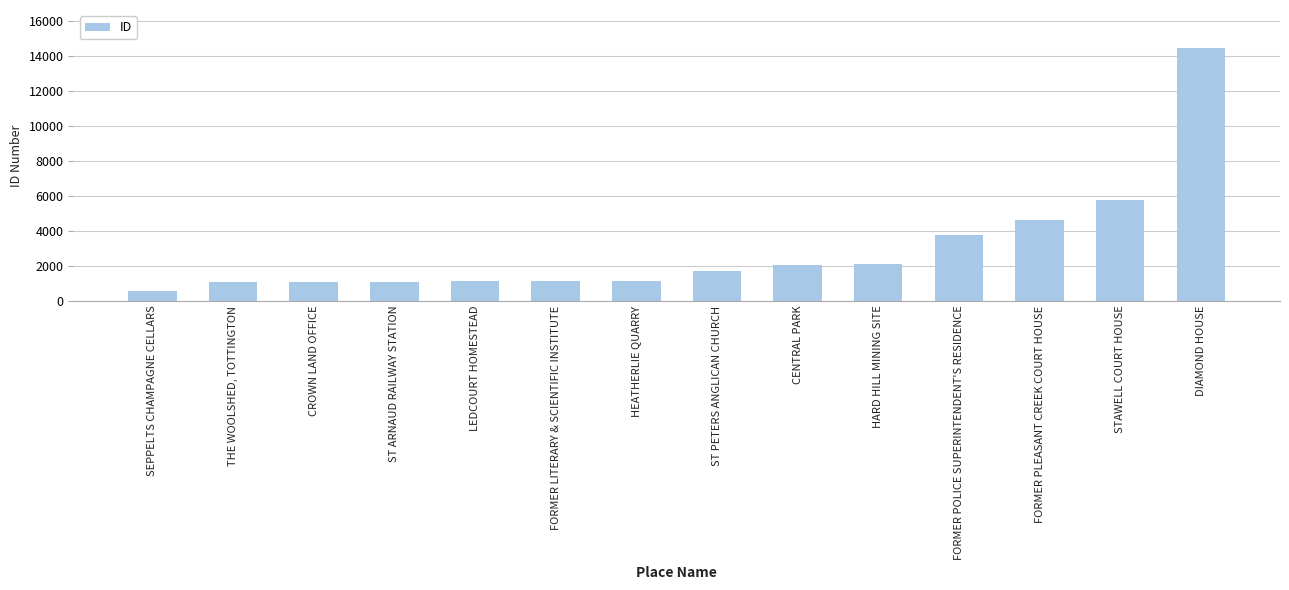

Is it true that the value at CROWN LAND OFFICE is 249?

False